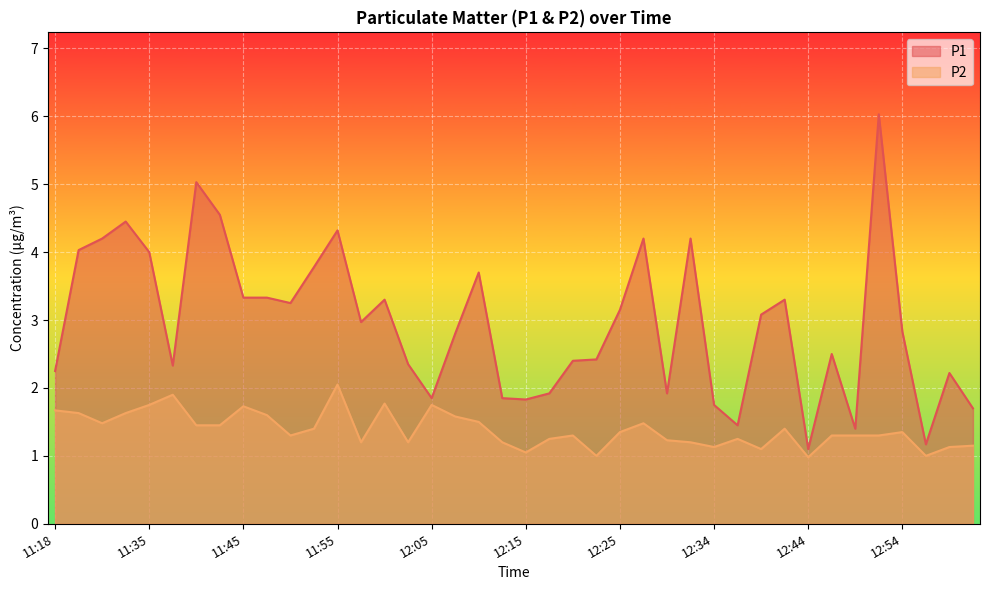

Which series has the largest range (max minus min)?

P1